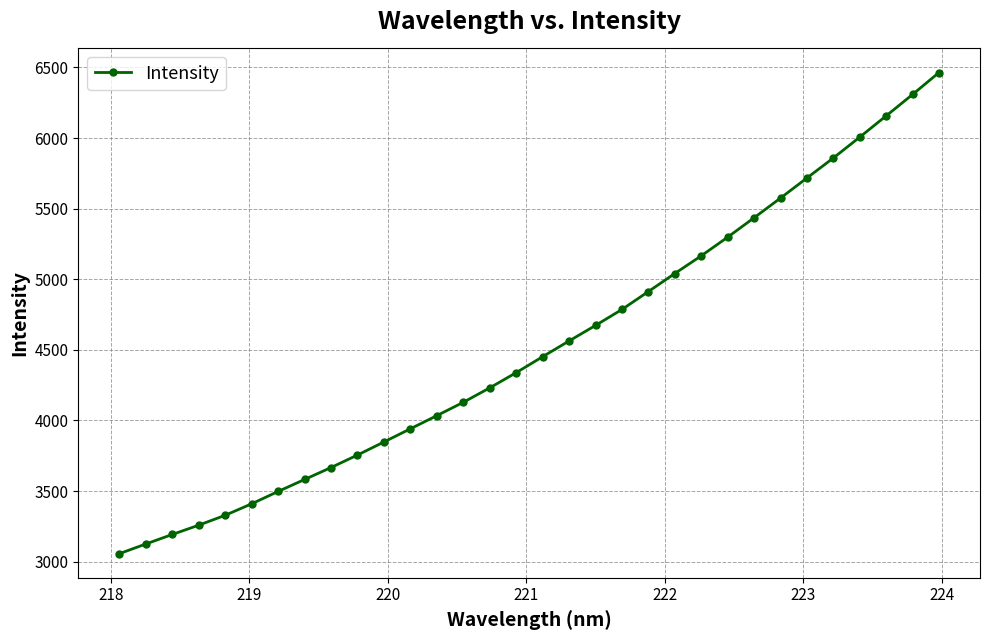

What is the value of the 27th point from the left?

5717.1